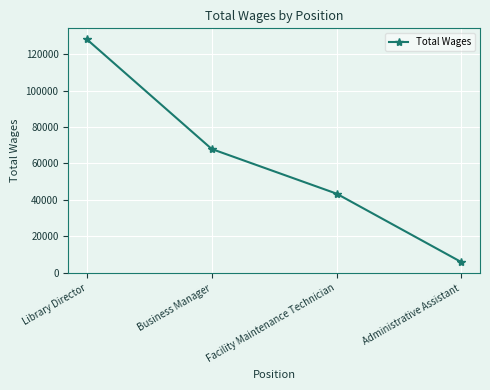

Where is the data nearest to the value 66957?

Business Manager